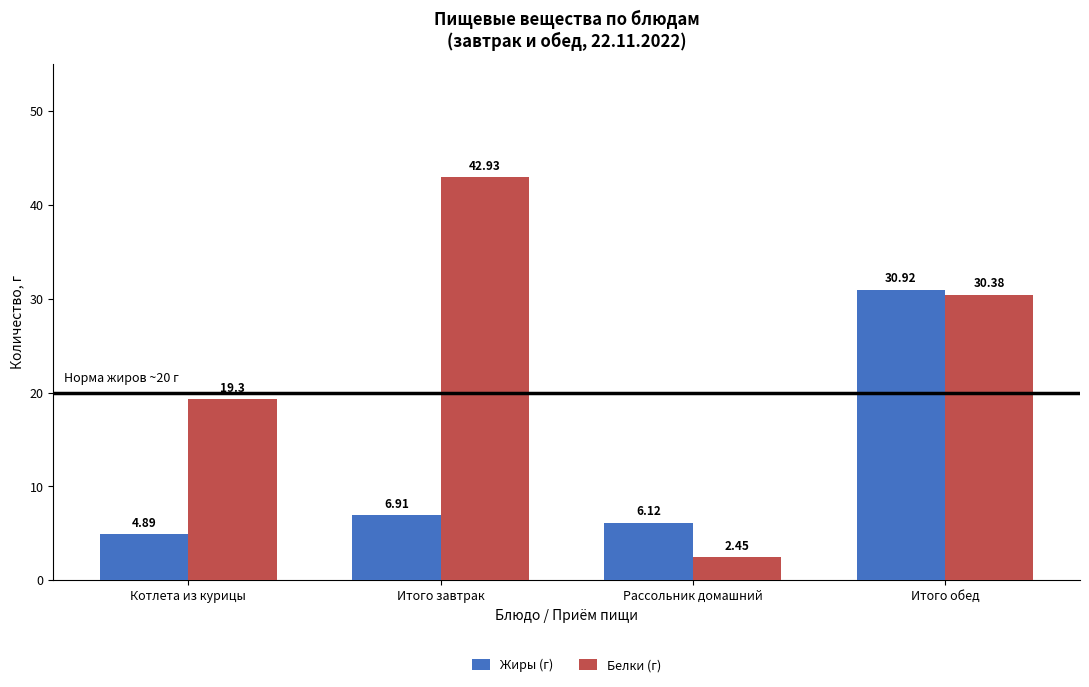

What is the difference between the maximum and minimum values in the Белки (г) series?

40.5